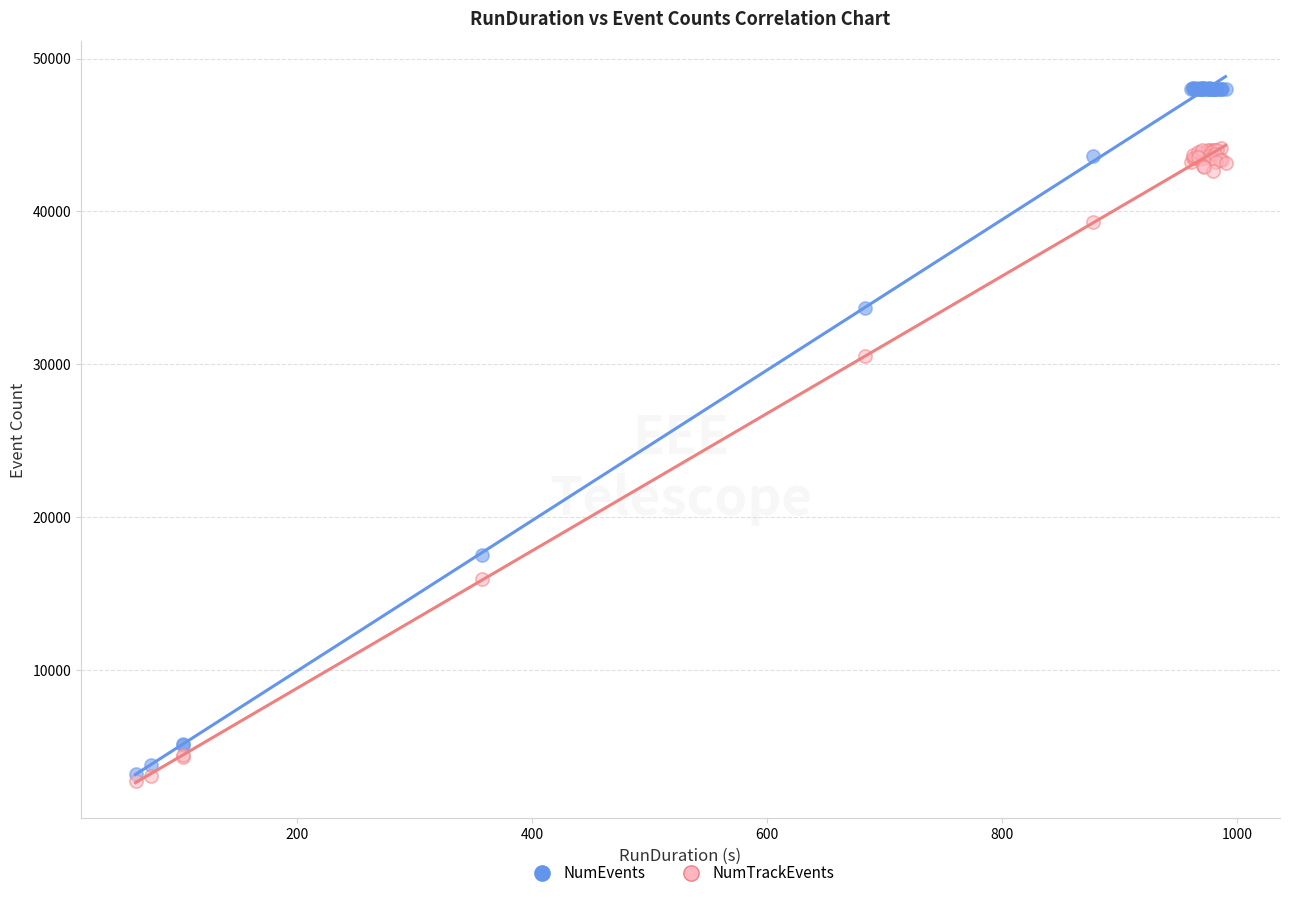

Which series has the largest Y range (max minus min)?

NumEvents